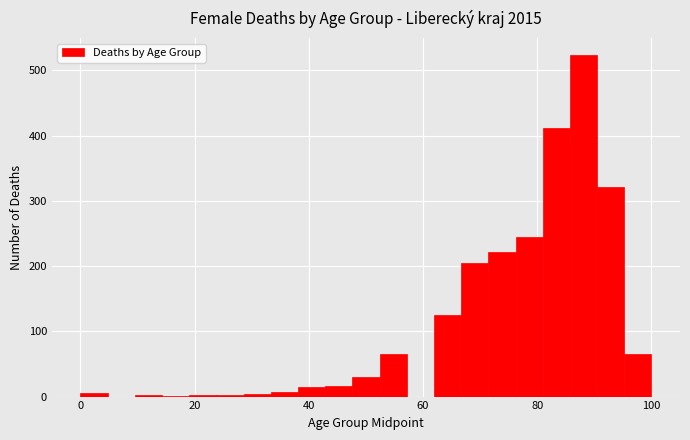

Around what value on the x-axis is the tallest bar? Give the approximate position of its centre, as read against the axis.

88